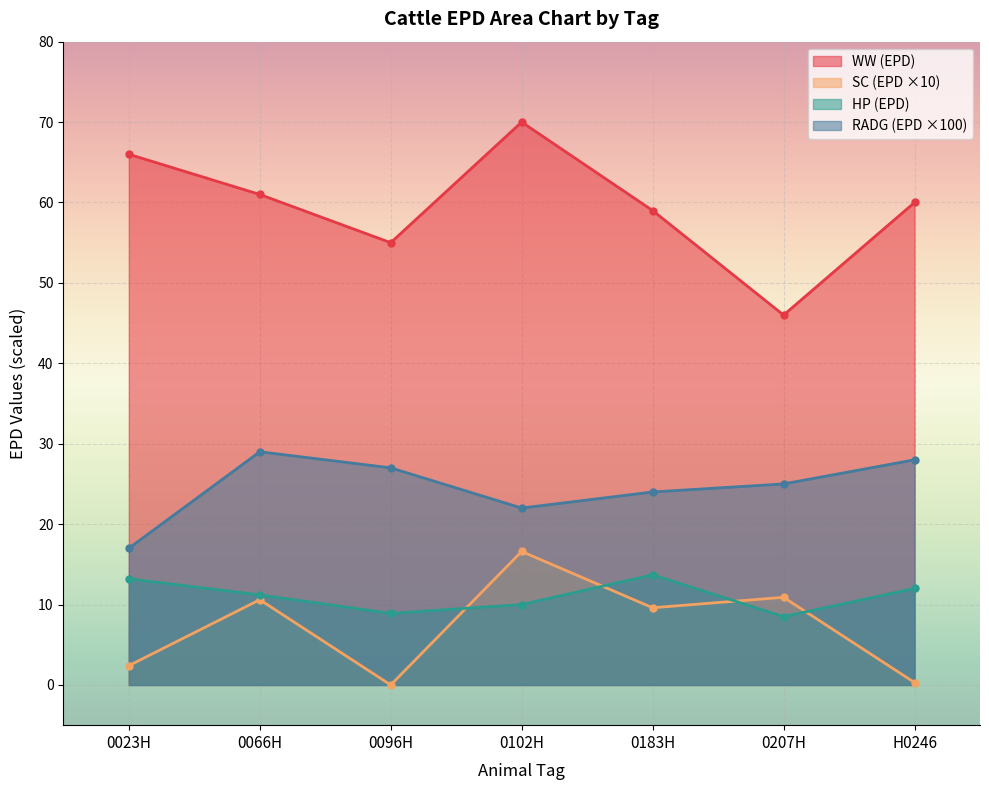

Is the value of SC at 0096H greater than the value of WW at 0096H?

No